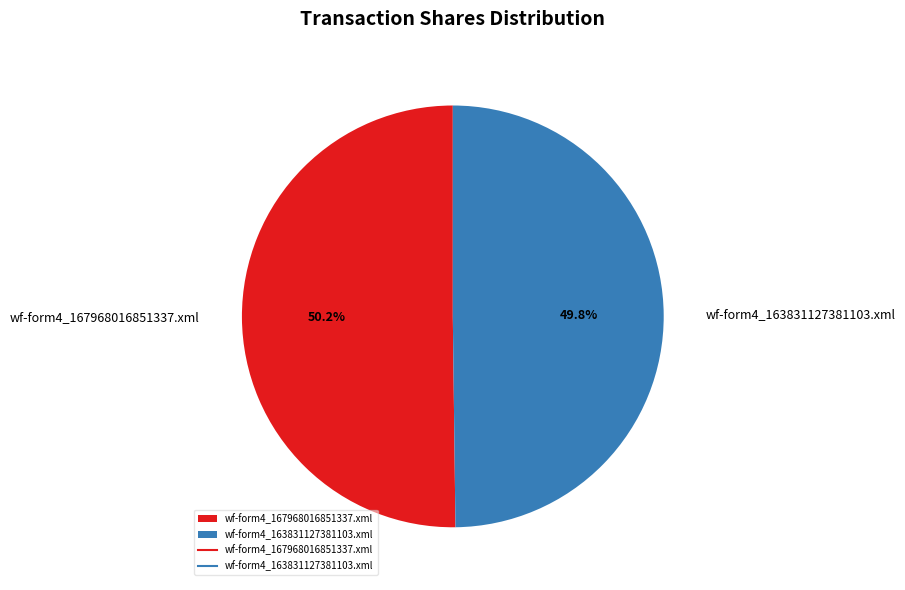

How many slices are in this pie chart?

2